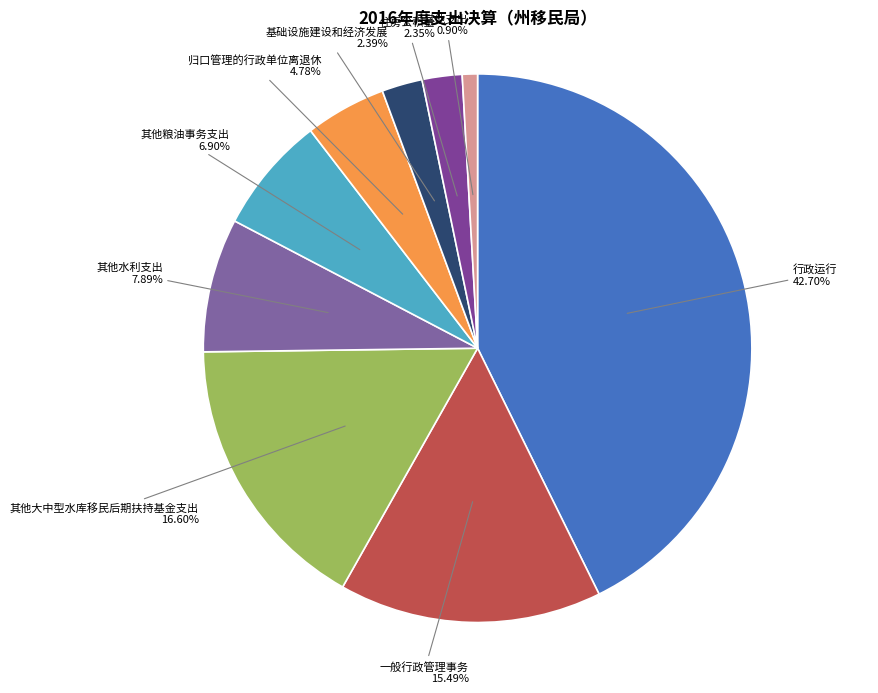

To the nearest percent, what is the difference between the largest and smallest slice percentages?

42%